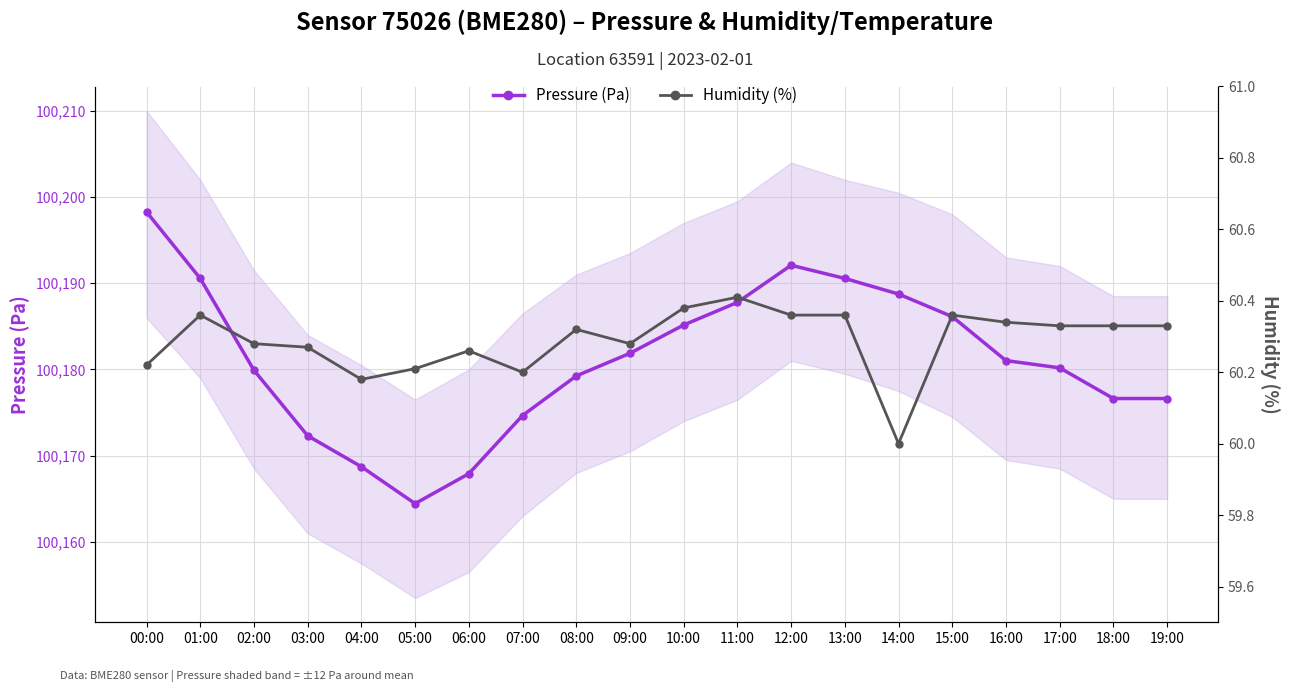

How many Humidity (%) values are between 60 and 61?

20